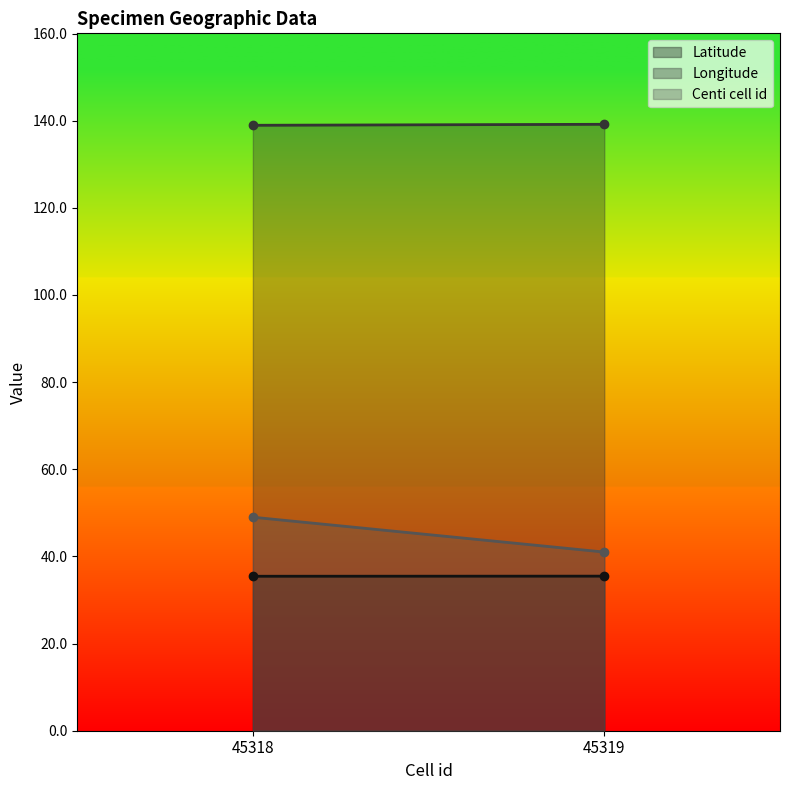

Is the value of Latitude at 45318 greater than the value of Centi cell id at 45318?

No